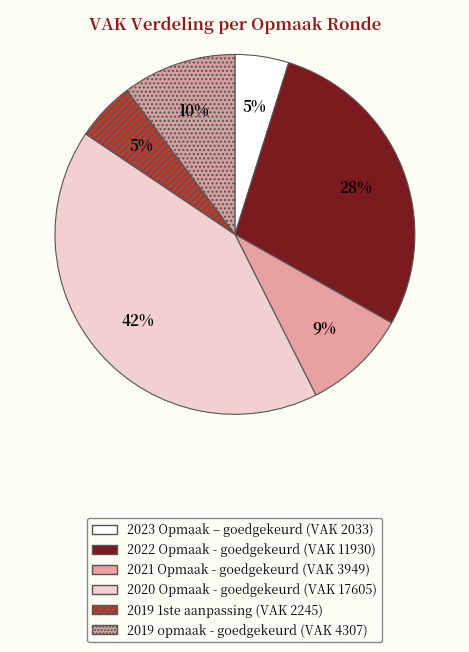

Count the number of slices in the pie.

6